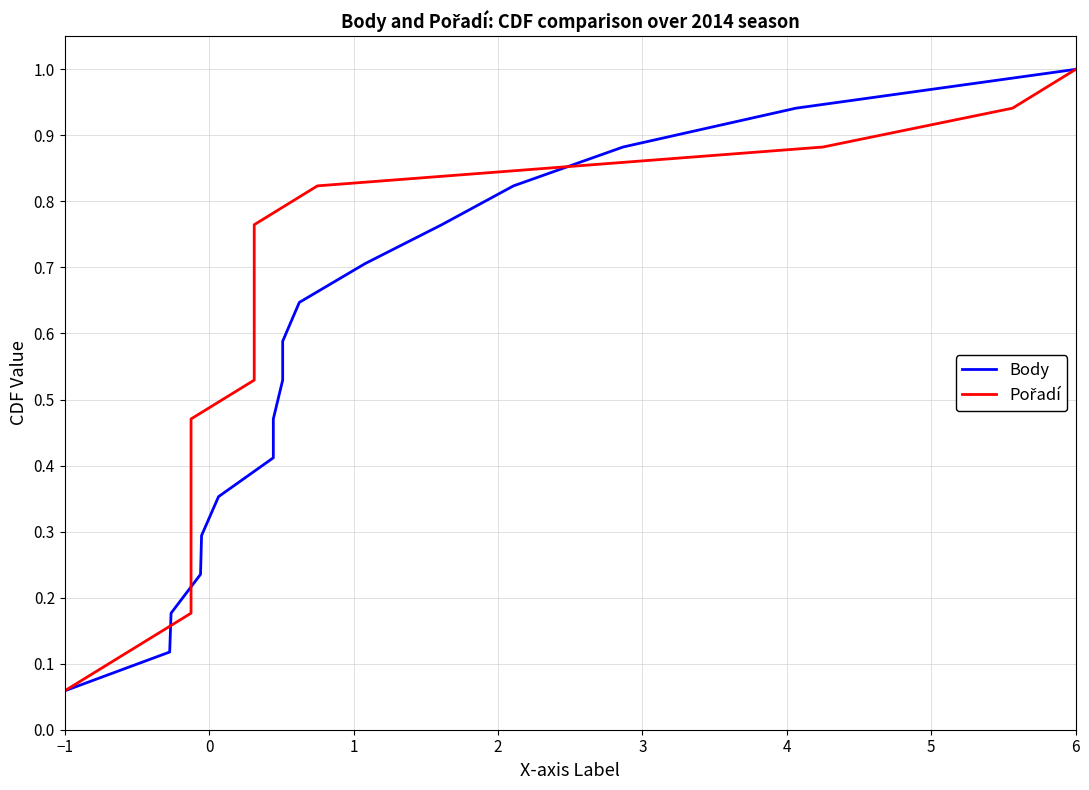

Reading left to right, what are all the values shown in this chart?

Body: 0.1	0.1	0.2	0.2	0.3	0.4	0.4	0.5	0.5	0.6	0.6	0.7	0.8	0.8	0.9	0.9	1.0
Pořadí: 0.1	0.1	0.2	0.2	0.3	0.4	0.4	0.5	0.5	0.6	0.6	0.7	0.8	0.8	0.9	0.9	1.0